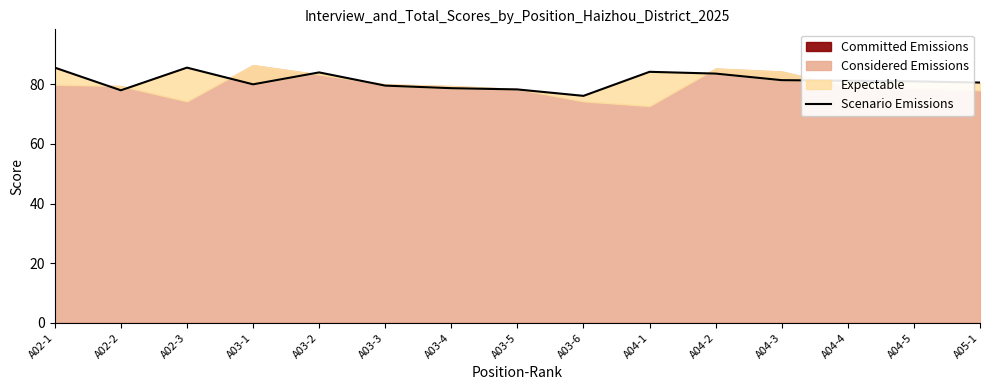

At which category does the data reach its first local peak?

A02-3